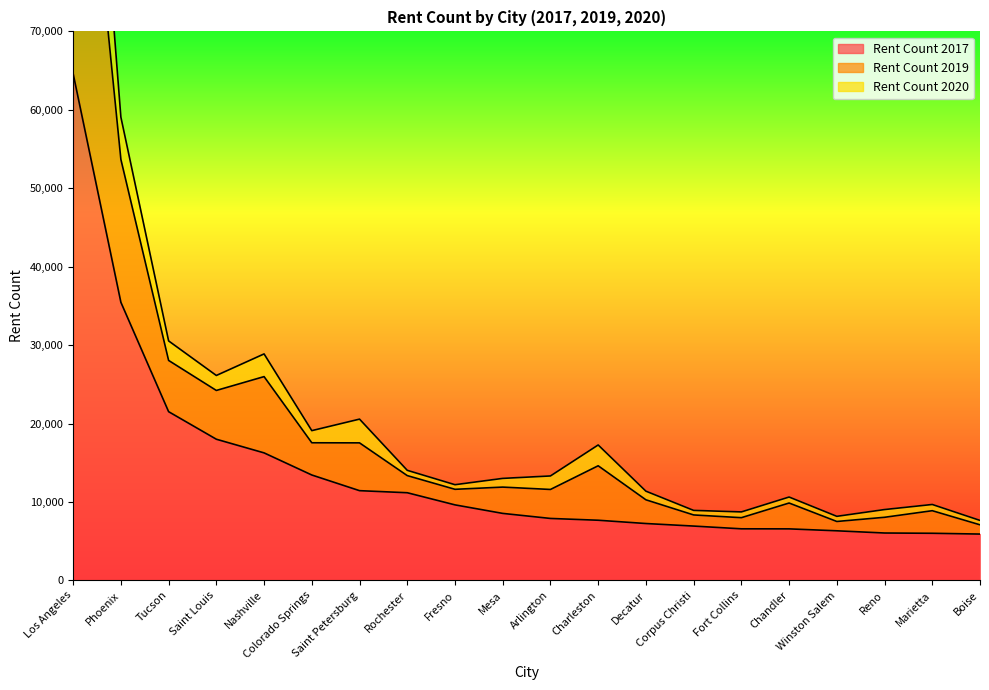

What is the minimum value for Rent Count 2017?

5904